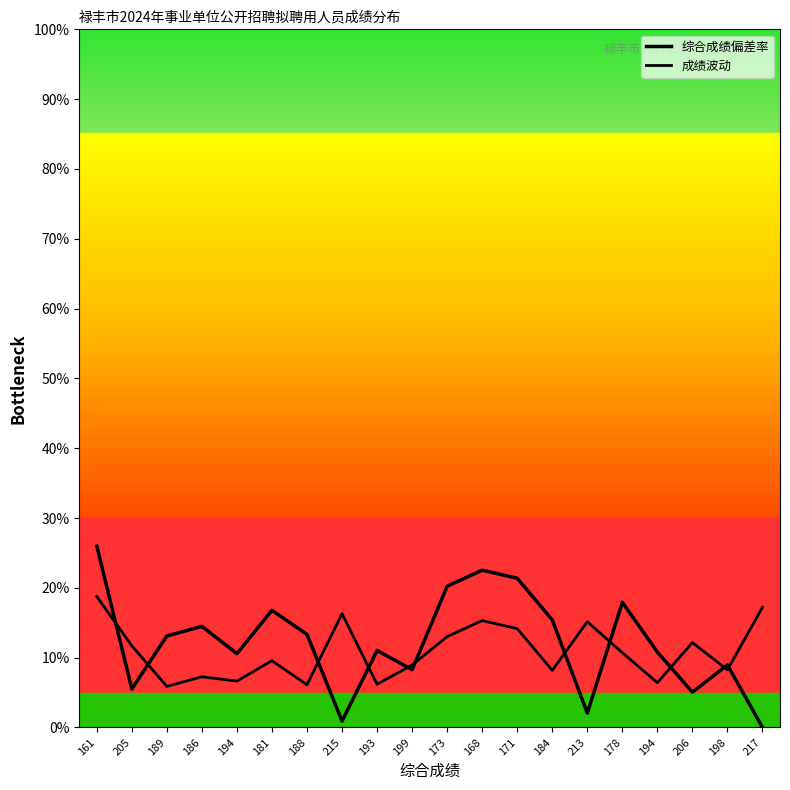

Does the chart have visible grid lines?

No